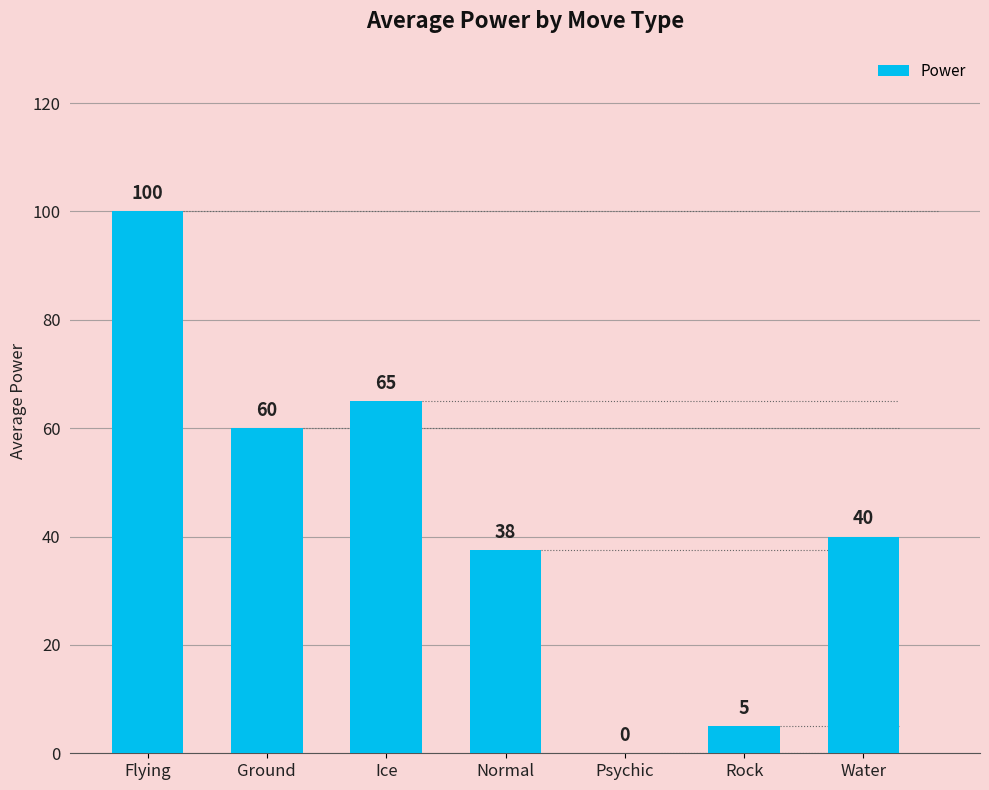

Where does the data first go above 40?

Flying